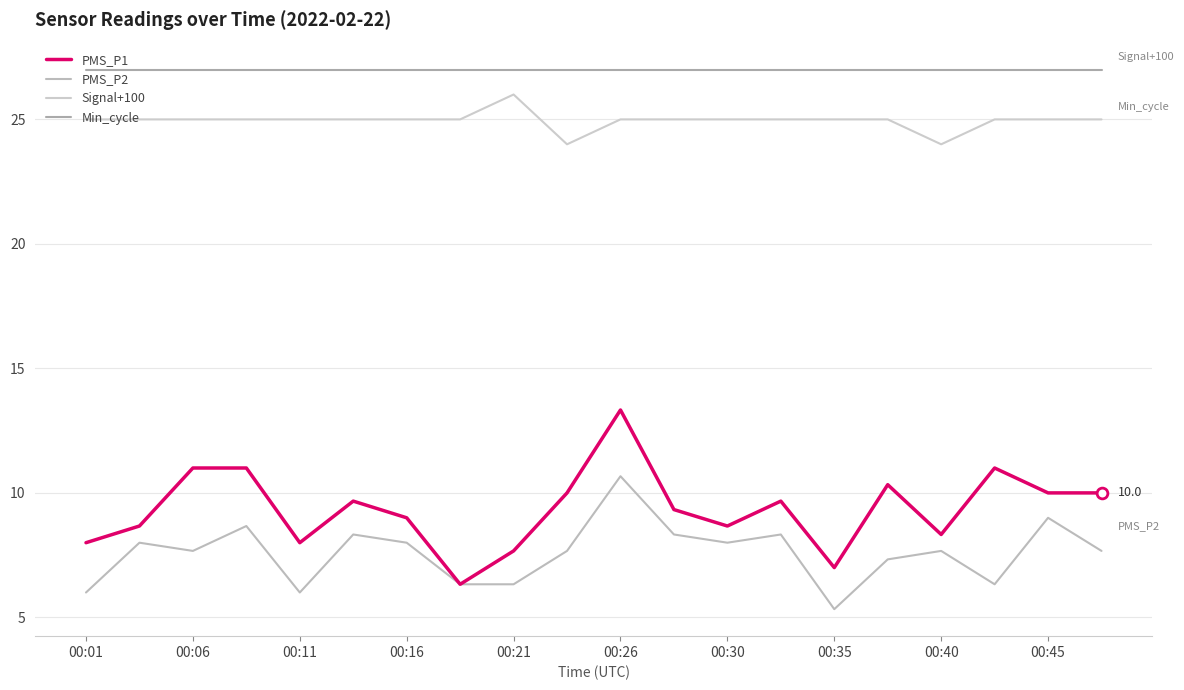

How many lines are shown in the chart?

4